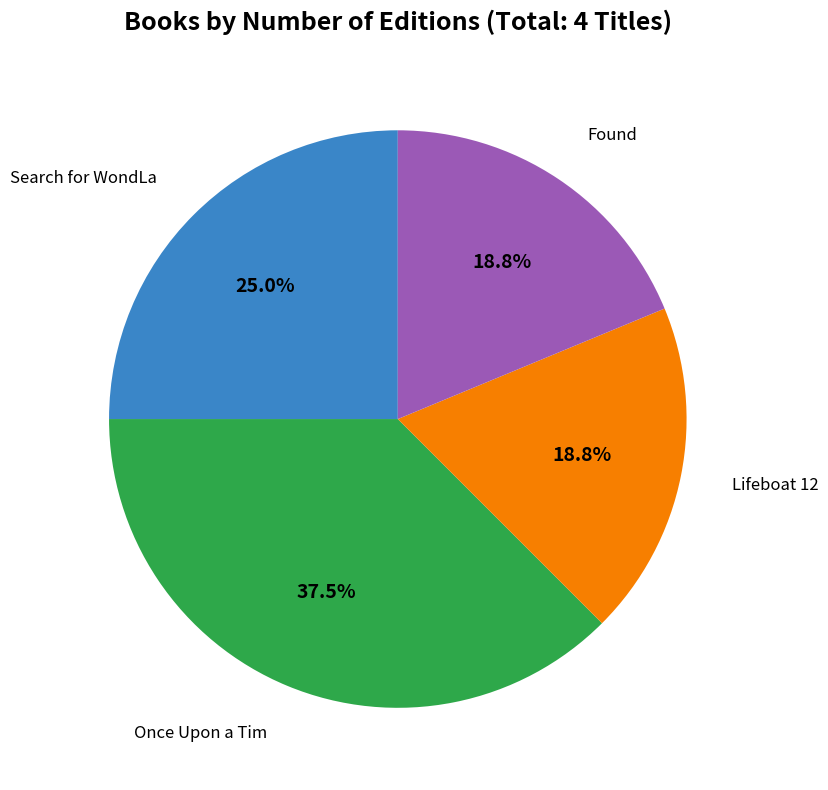

Which category has the biggest portion of the pie?

Once Upon a Tim